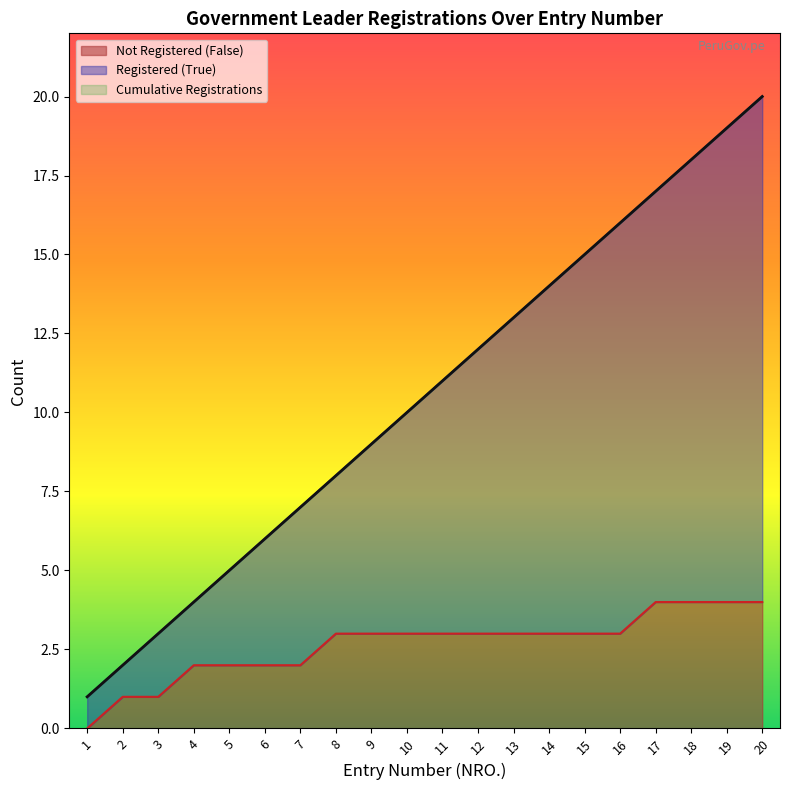

Reading left to right, extract all data points from this chart.

Cumulative Registrations: 1	2	3	4	5	6	7	8	9	10	11	12	13	14	15	16	17	18	19	20
Registered (True): 1	2	3	4	5	6	7	8	9	10	11	12	13	14	15	16	17	18	19	20
Not Registered (False): 0	1	1	2	2	2	2	3	3	3	3	3	3	3	3	3	4	4	4	4